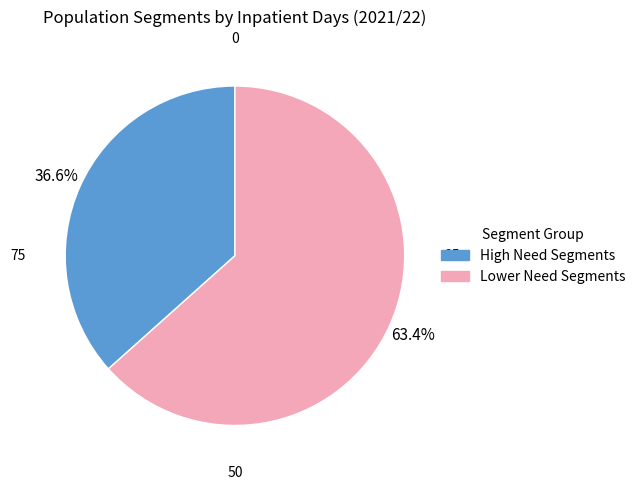

Is there a majority slice in this chart?

Yes